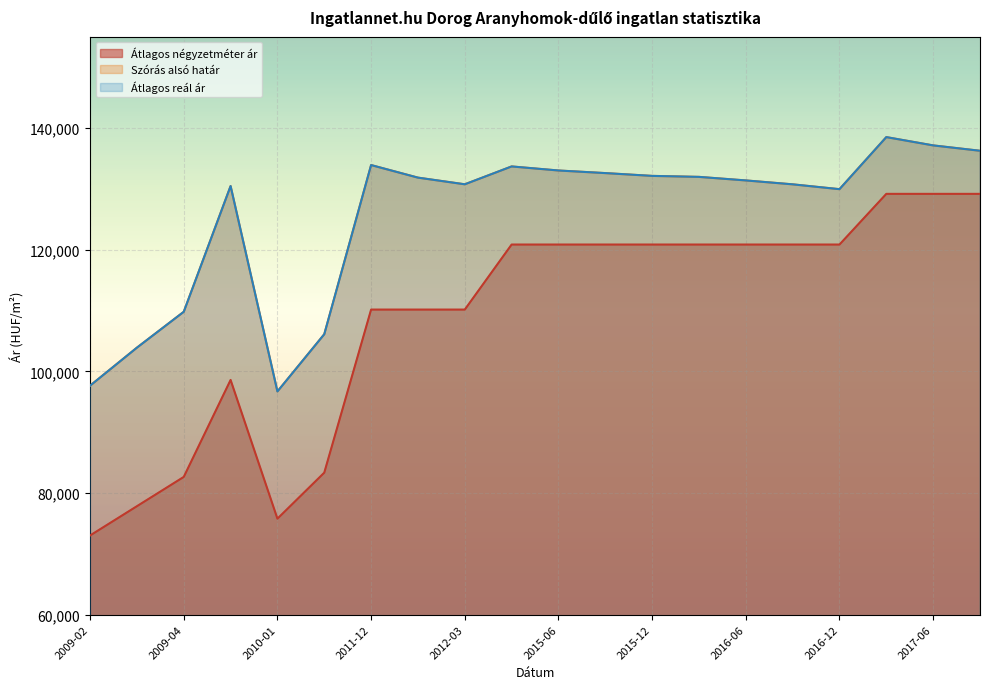

At which category is the sum across all series the highest?

2017-03